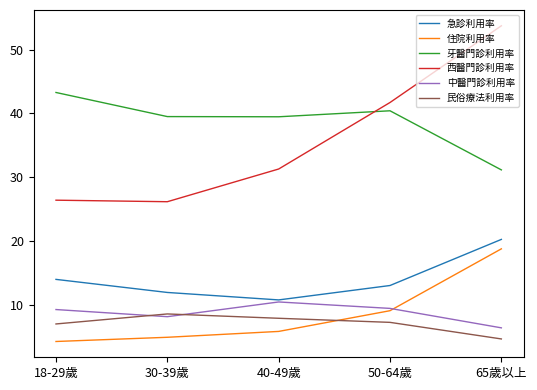

What is the highest value of the 中醫門診利用率 series?

10.4